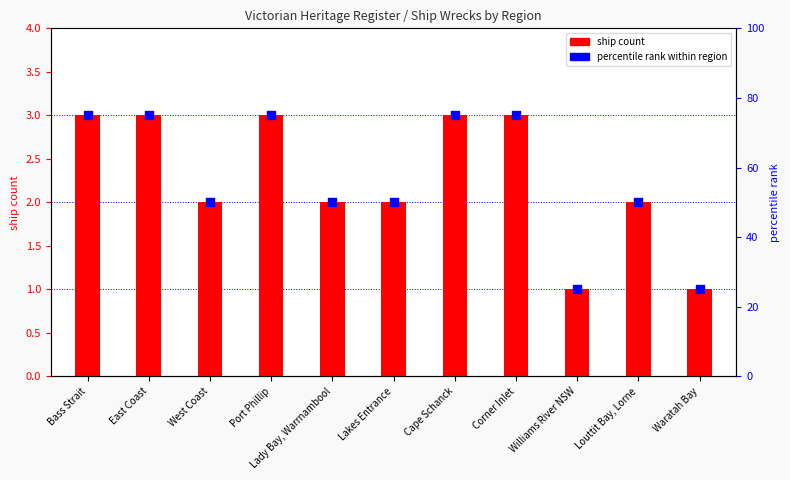

At which category is the sum across all series the highest?

Bass Strait